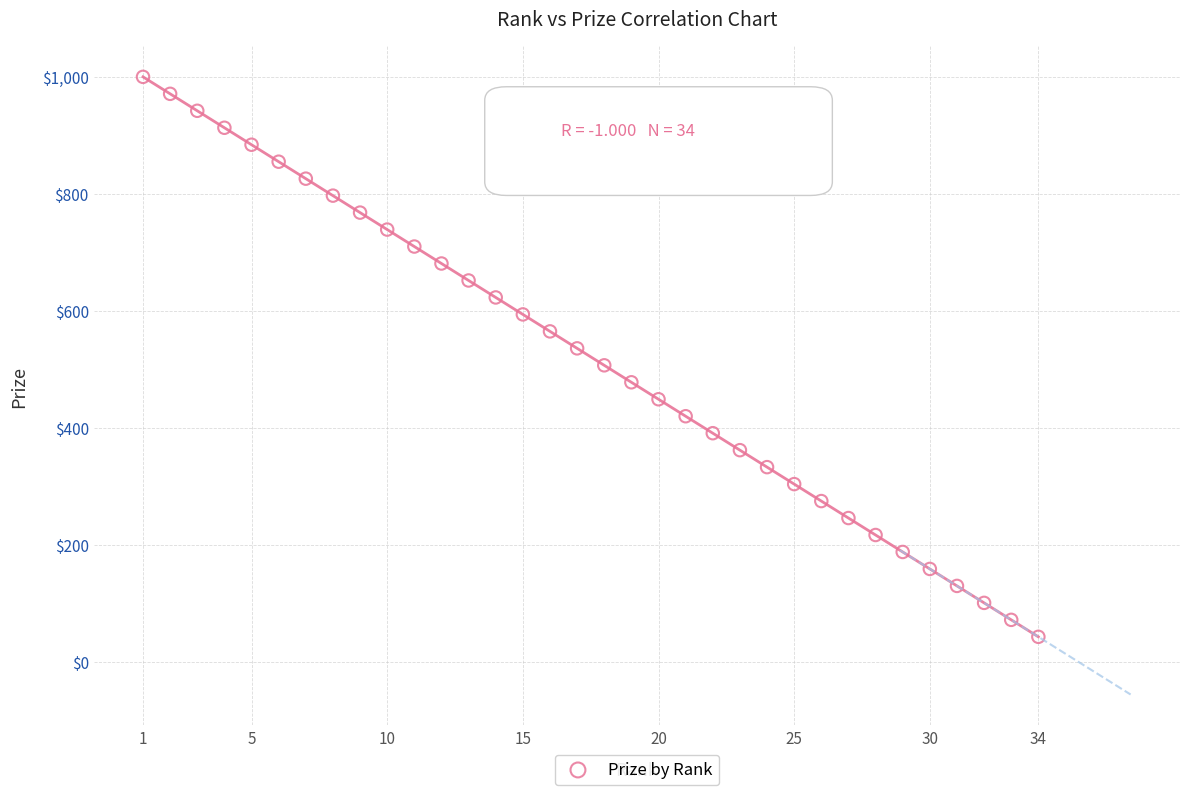

What is the range of Y values (max minus min)?

957